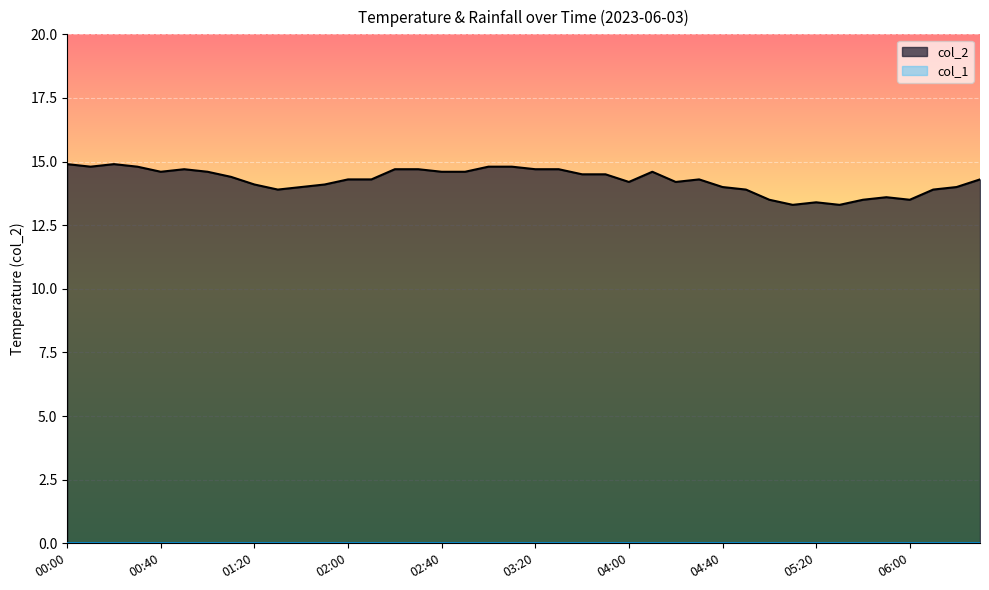

Rank the categories by value from highest to lowest.

00:00, 00:20, 00:10, 00:30, 03:00, 03:10, 00:50, 02:20, 02:30, 03:20, 03:30, 00:40, 01:00, 02:40, 02:50, 04:10, 03:40, 03:50, 01:10, 02:00, 02:10, 04:30, 06:30, 04:00, 04:20, 01:20, 01:50, 01:40, 04:40, 06:20, 01:30, 04:50, 06:10, 05:50, 05:00, 05:40, 06:00, 05:20, 05:10, 05:30